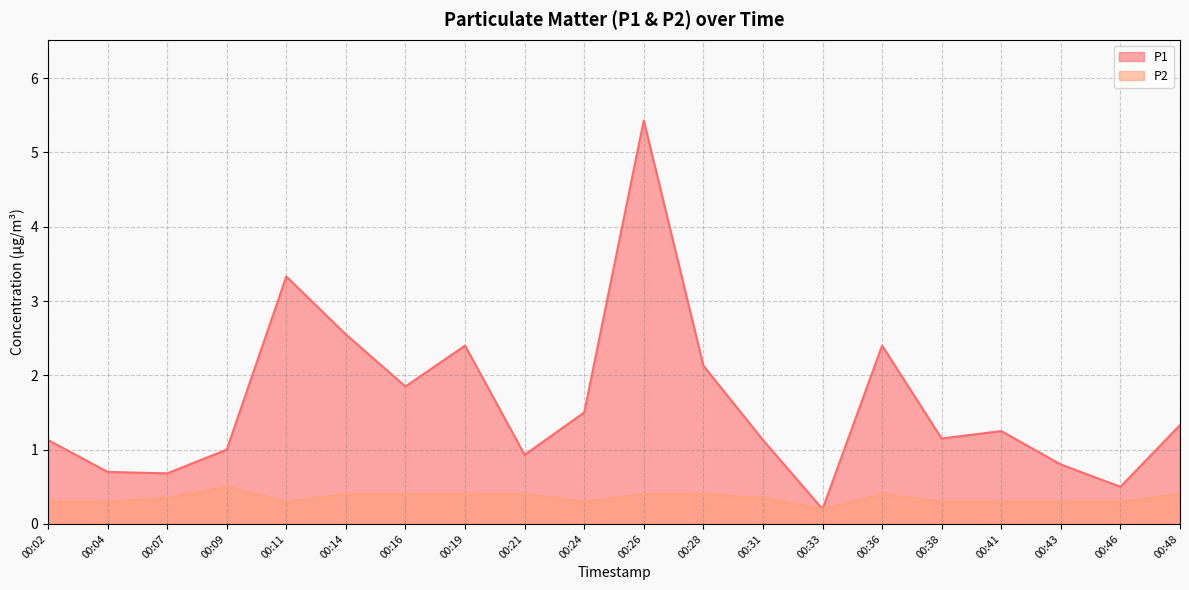

What is the total value across all series at 00:26?

5.8